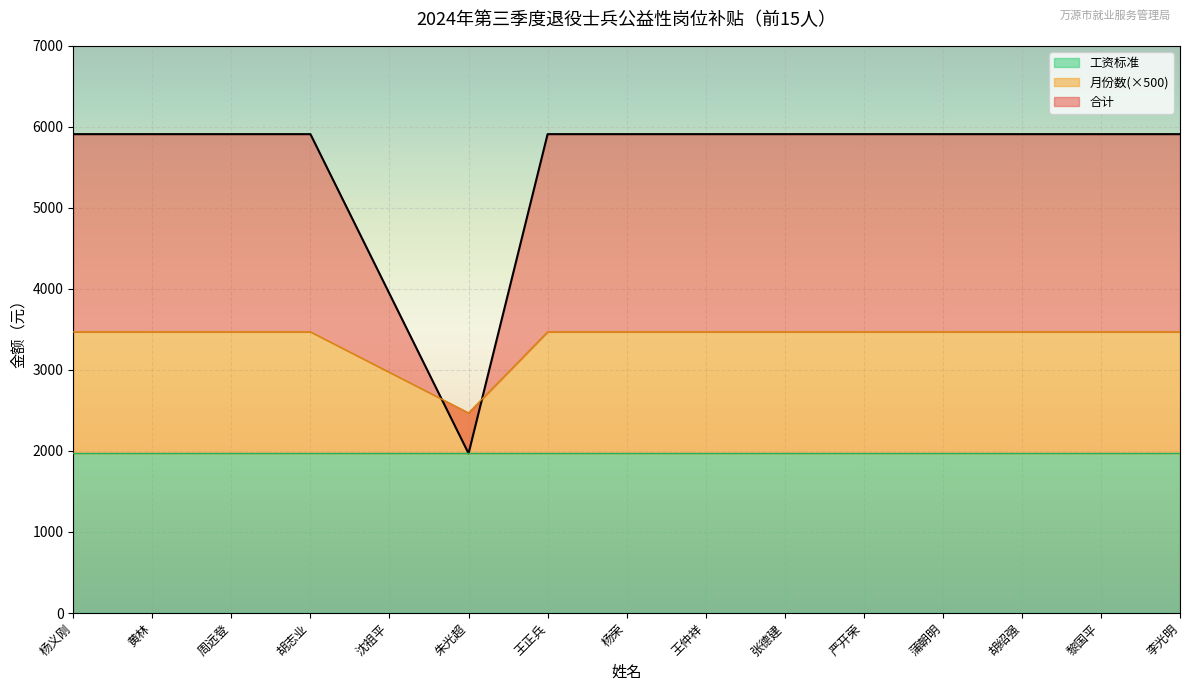

At which label is 月份数 closest to 2970?

沈祖平